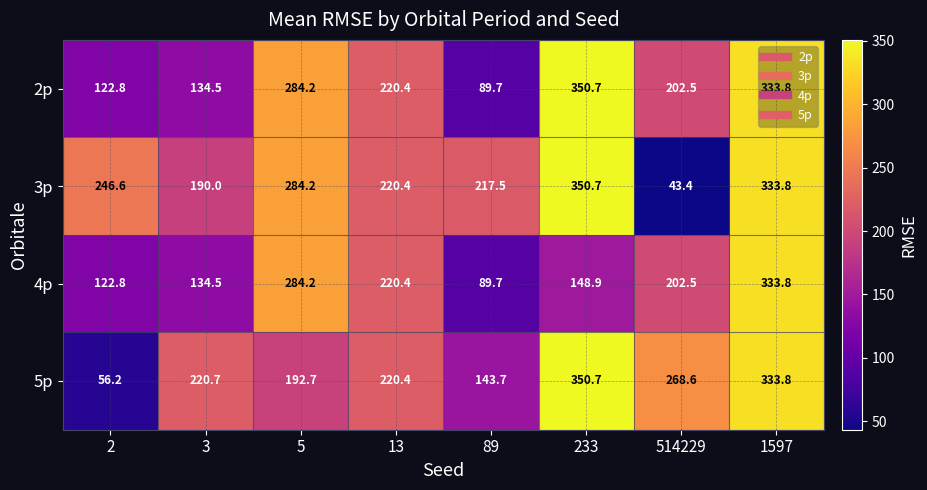

The 5p series shows 20.9 at 2. True or false?

False